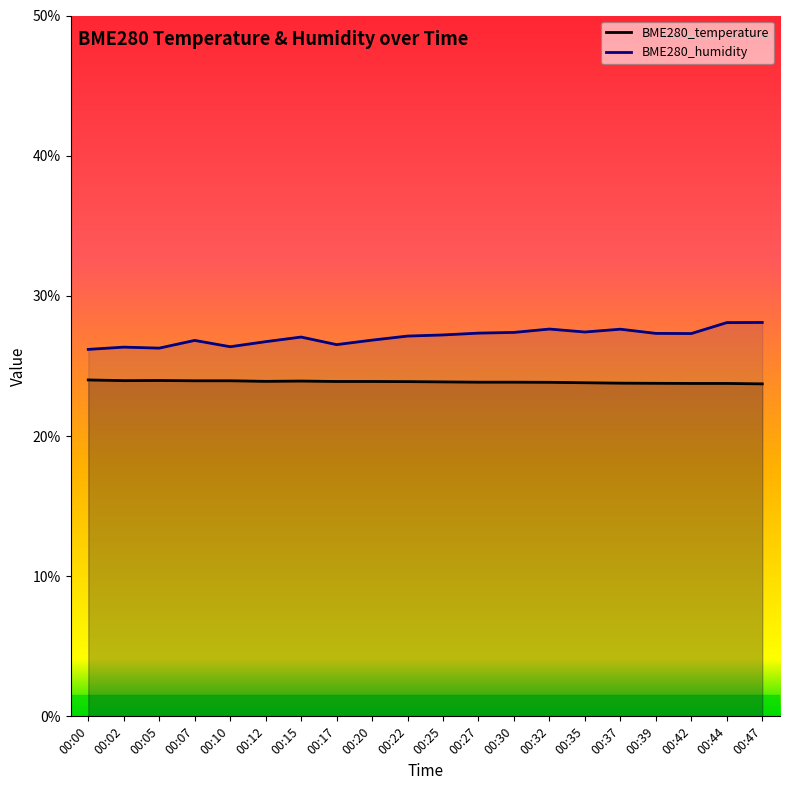

How many lines are shown in the chart?

2